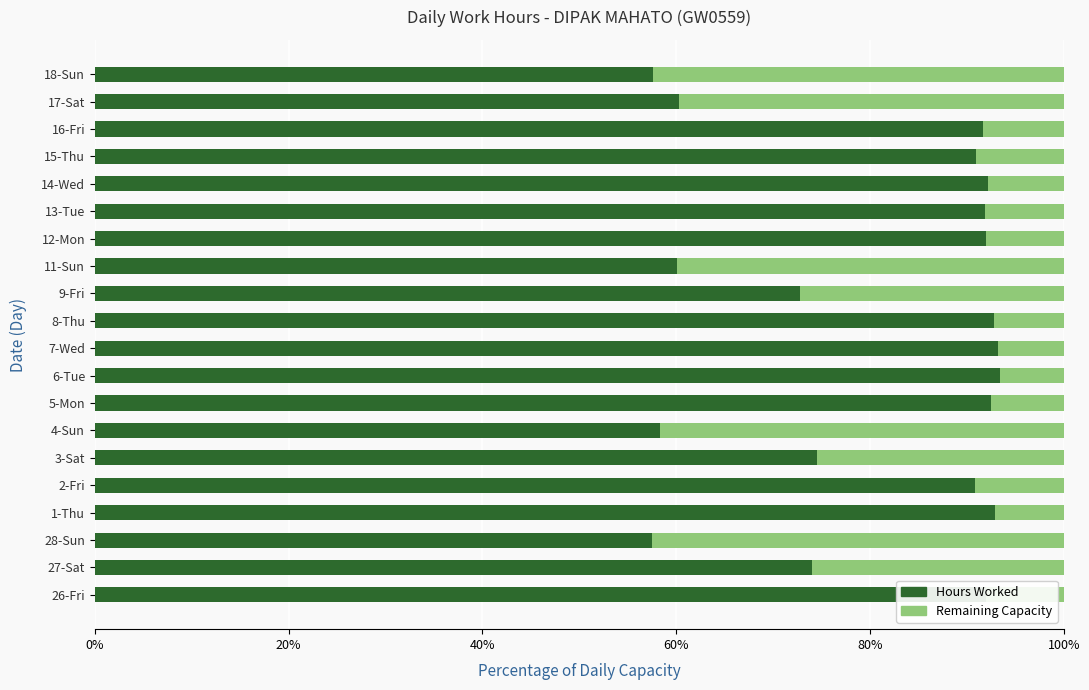

What is the average value of the Hours Worked series?

81.1